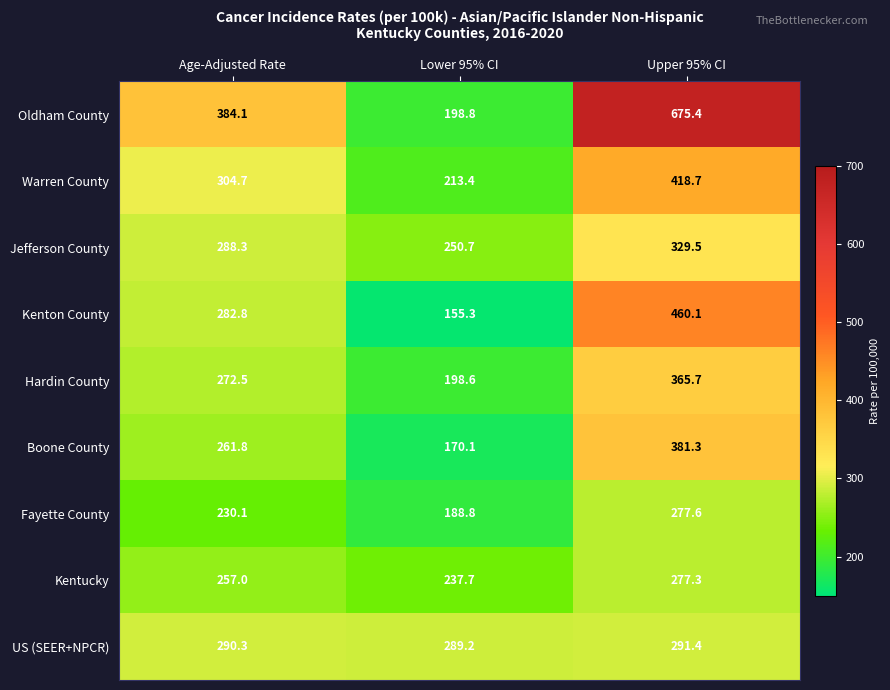

Reading left to right, what are all the values shown in this chart?

Oldham County: Age-Adjusted Rate=384.1	Lower 95% CI=198.8	Upper 95% CI=675.4
Warren County: Age-Adjusted Rate=304.7	Lower 95% CI=213.4	Upper 95% CI=418.7
Jefferson County: Age-Adjusted Rate=288.3	Lower 95% CI=250.7	Upper 95% CI=329.5
Kenton County: Age-Adjusted Rate=282.8	Lower 95% CI=155.3	Upper 95% CI=460.1
Hardin County: Age-Adjusted Rate=272.5	Lower 95% CI=198.6	Upper 95% CI=365.7
Boone County: Age-Adjusted Rate=261.8	Lower 95% CI=170.1	Upper 95% CI=381.3
Fayette County: Age-Adjusted Rate=230.1	Lower 95% CI=188.8	Upper 95% CI=277.6
Kentucky: Age-Adjusted Rate=257.0	Lower 95% CI=237.7	Upper 95% CI=277.3
US (SEER+NPCR): Age-Adjusted Rate=290.3	Lower 95% CI=289.2	Upper 95% CI=291.4